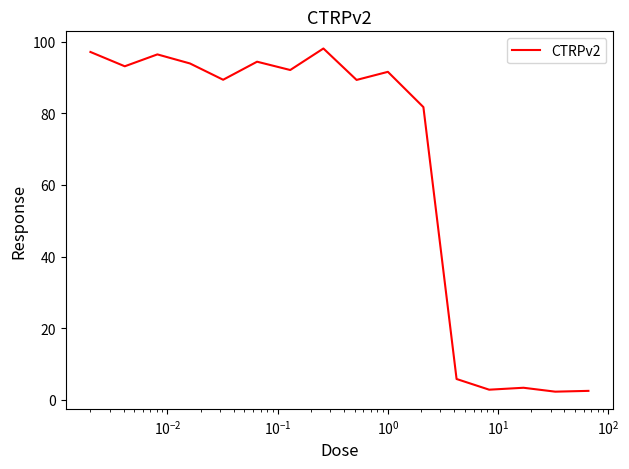

What is the difference between the maximum and minimum values?

95.8